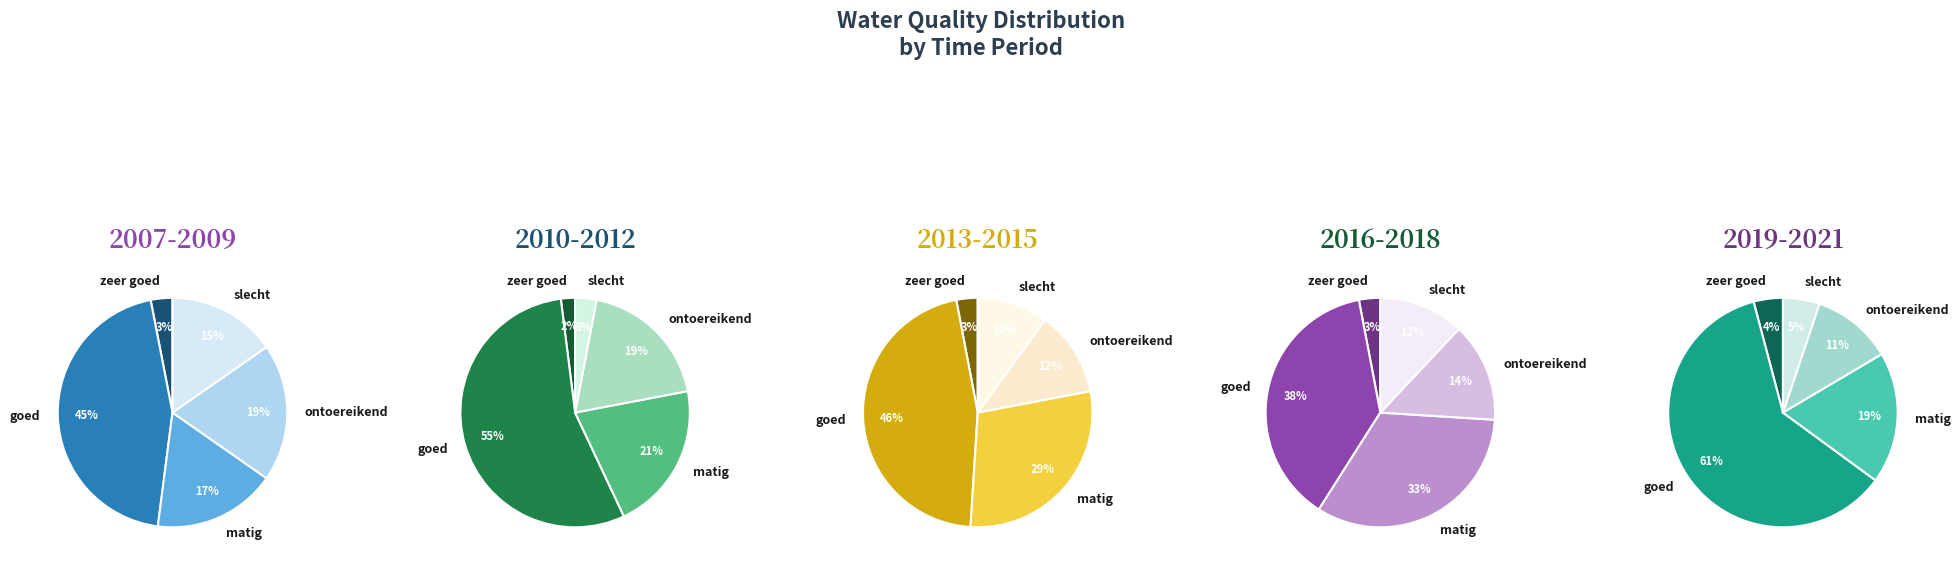

Is the sum of 2007-2009 and 2019-2021 greater than half?

No